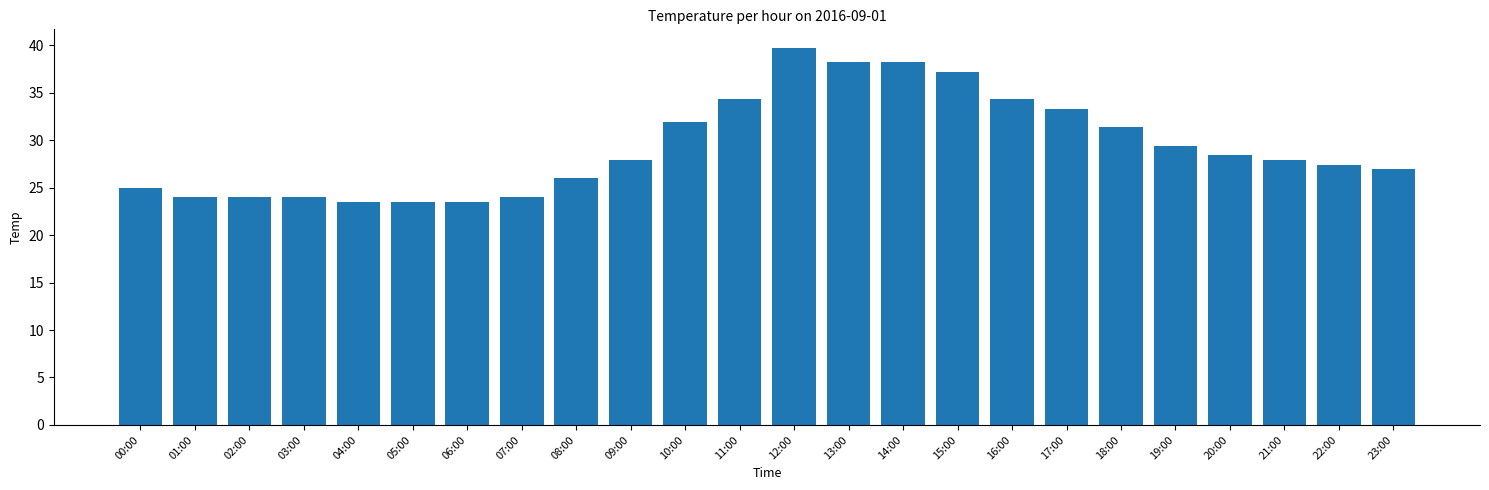

What value does the data have at 07:00?

24.0